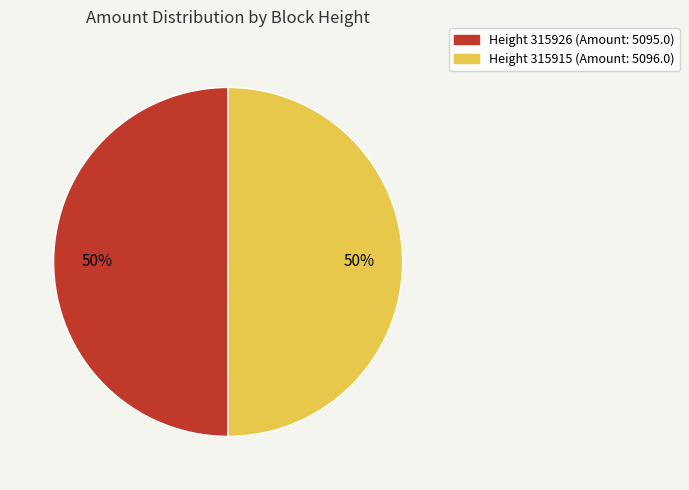

To the nearest percent, what is the average slice percentage?

50%